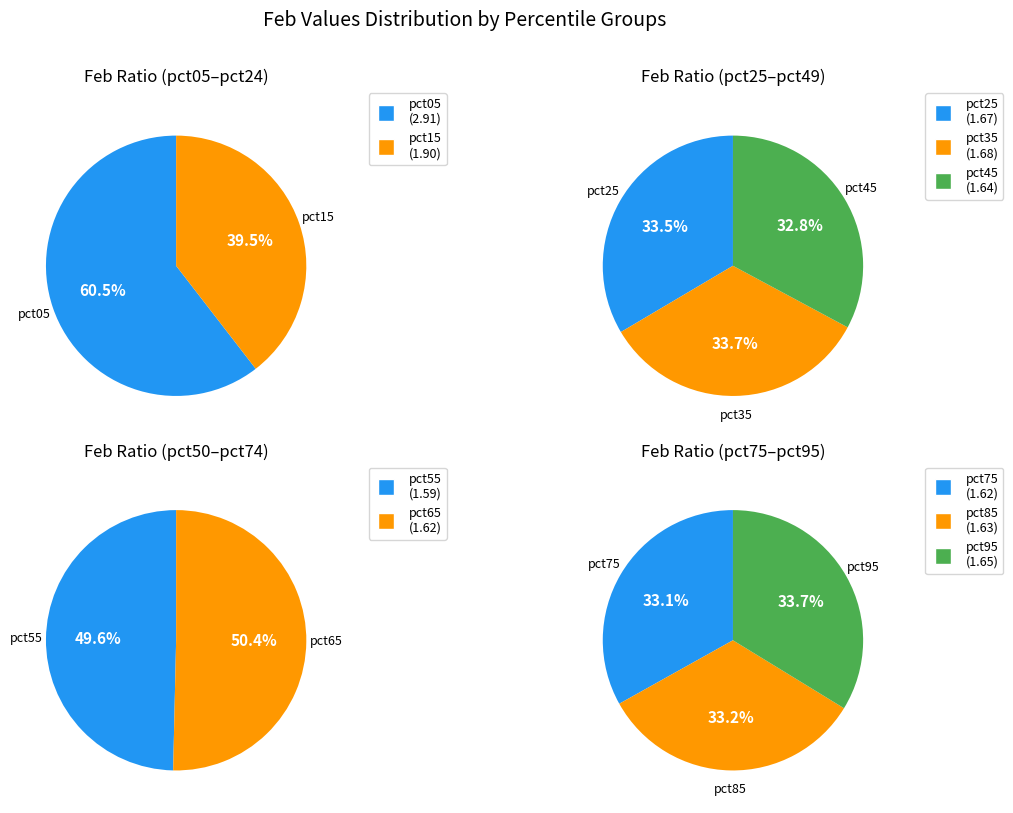

Which has a higher value, pct45 or pct55?

pct45